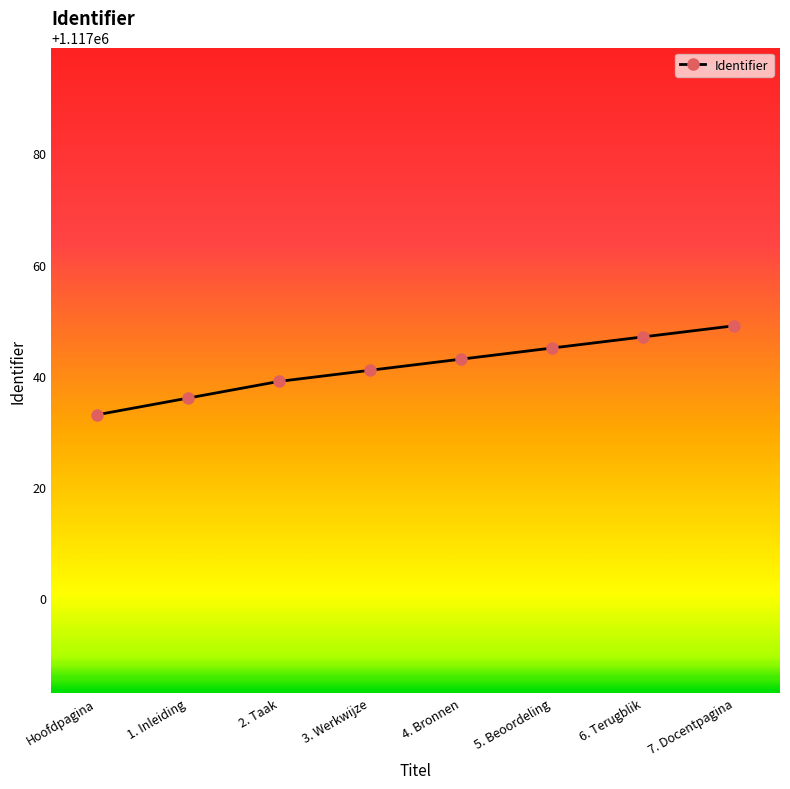

How many data points are less than 1117043?

4